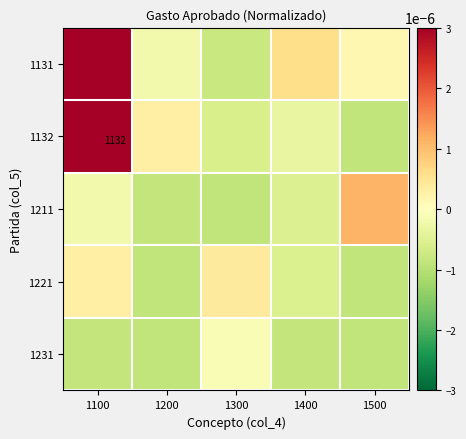

At how many categories does at least one series exceed 0?

5